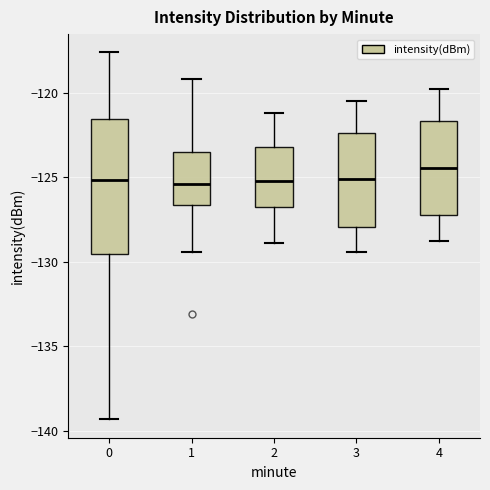

Reading left to right, transcribe this box plot: for each box, give where its median line is, the range the box spans, and where its two whiskers end, as read against the y-axis. The values are not printed on the chart, so give them approximately, as read against the axis.

0: median -125.0, box -129.5 to -121.5, whiskers -139.5 to -117.5
1: median -125.5, box -126.5 to -123.5, whiskers -129.5 to -119.0
2: median -125.0, box -127.0 to -123.0, whiskers -129.0 to -121.0
3: median -125.0, box -128.0 to -122.5, whiskers -129.5 to -120.5
4: median -124.5, box -127.0 to -121.5, whiskers -129.0 to -120.0